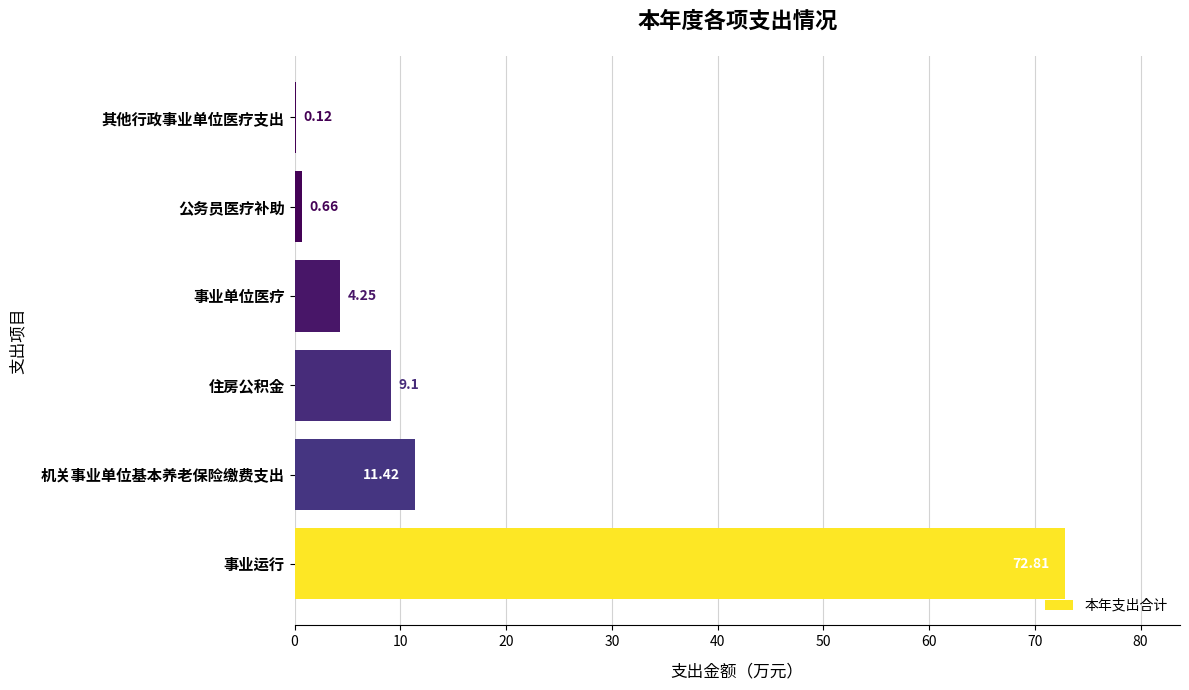

What is the sum of the values at 事业单位医疗 and 机关事业单位基本养老保险缴费支出?

15.7